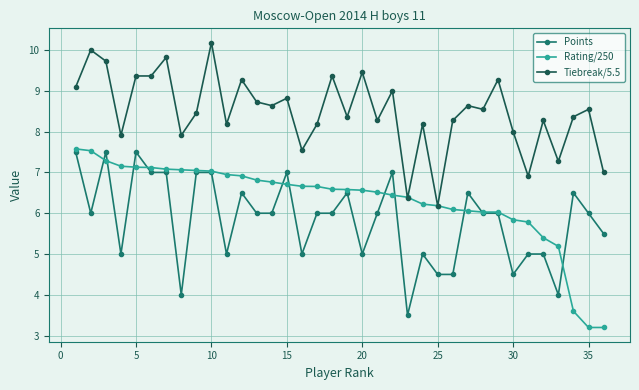

What is the value of the Rating/250 point at the 28th from the left?

6.0